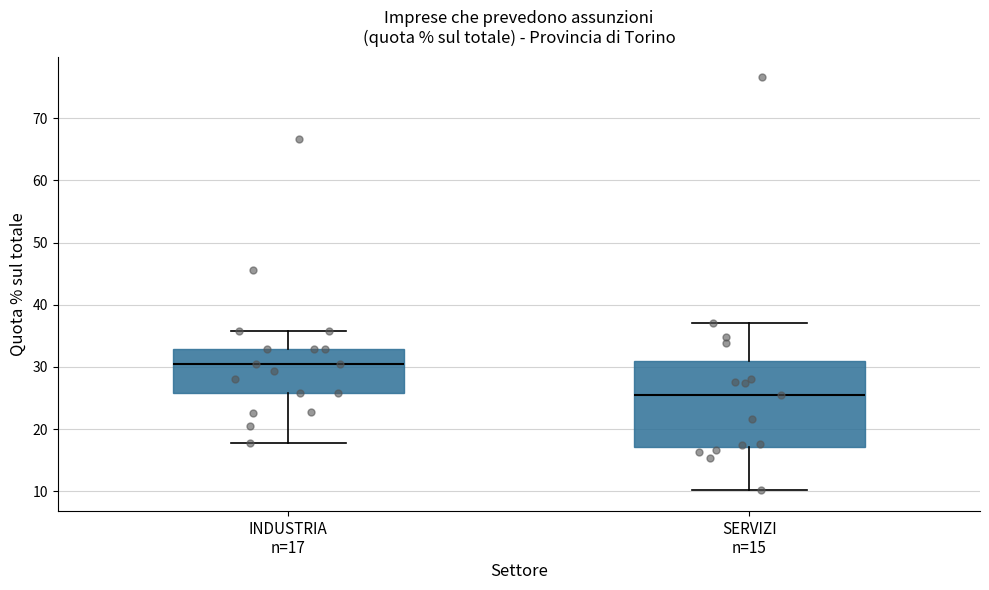

Which box is the tallest, from its lower edge to its upper edge?

SERVIZI n=15